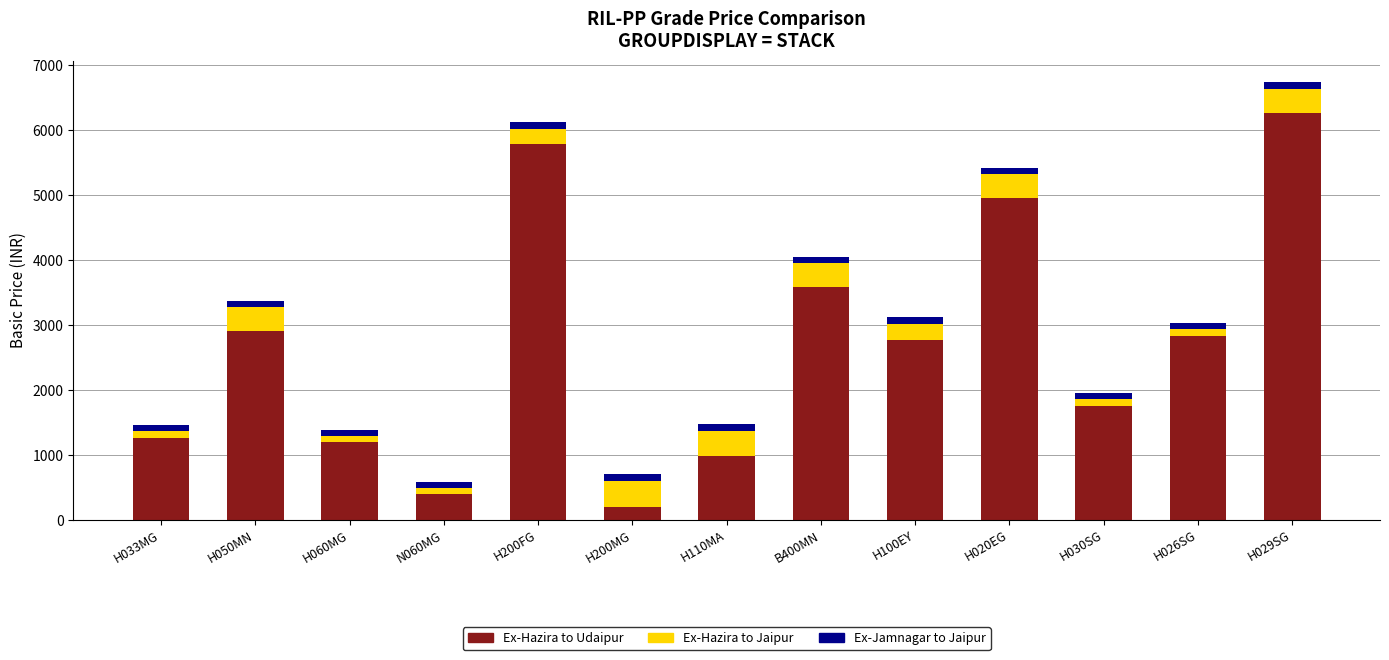

At which category is the sum across all series the highest?

H029SG